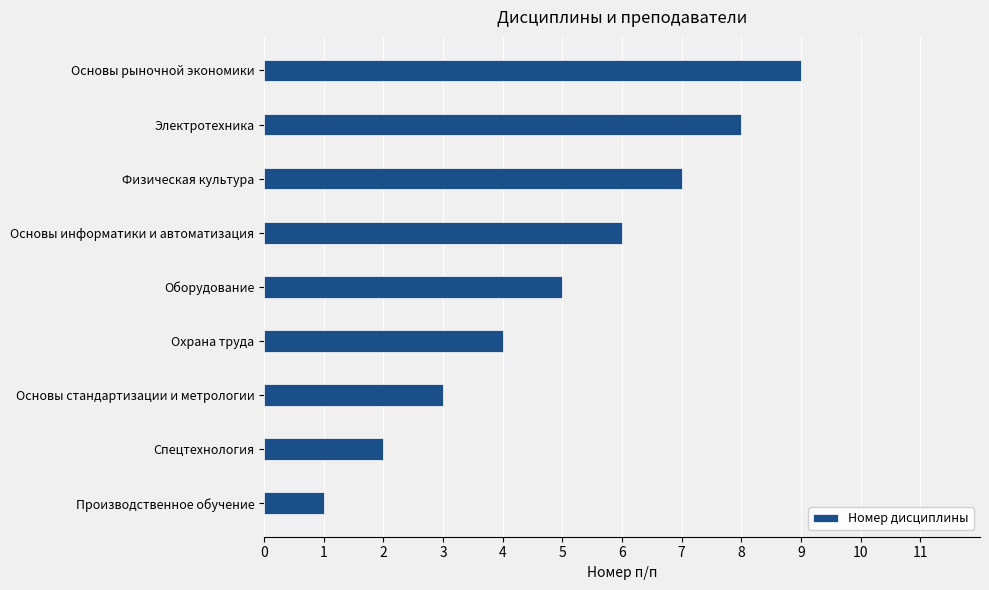

What is the change in value from Оборудование to Физическая культура?

+2